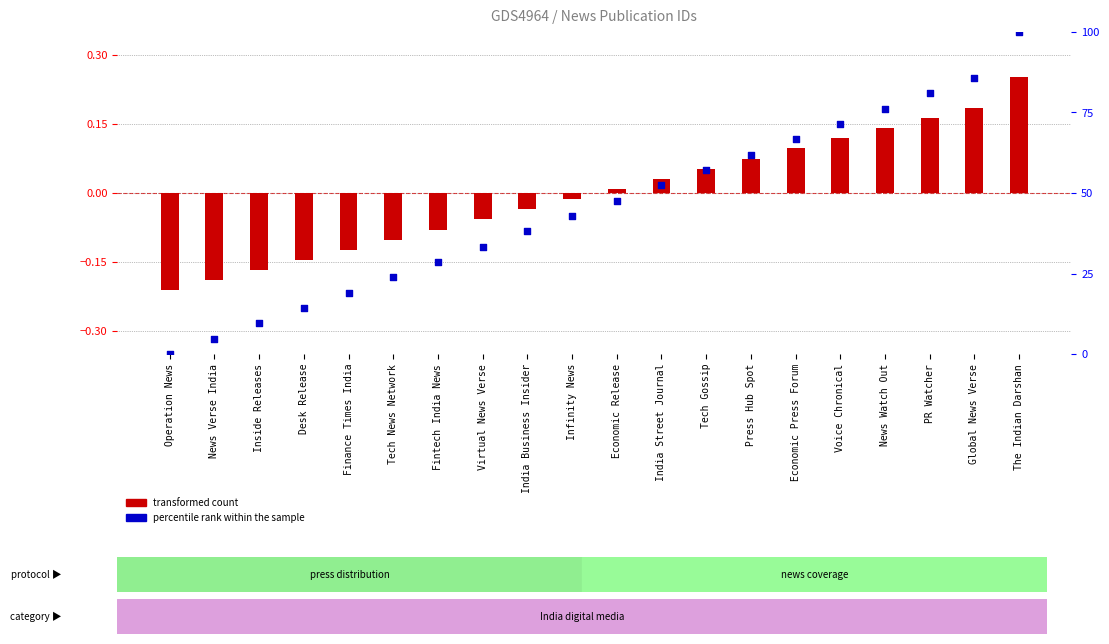

At how many categories does at least one series exceed 59?

7